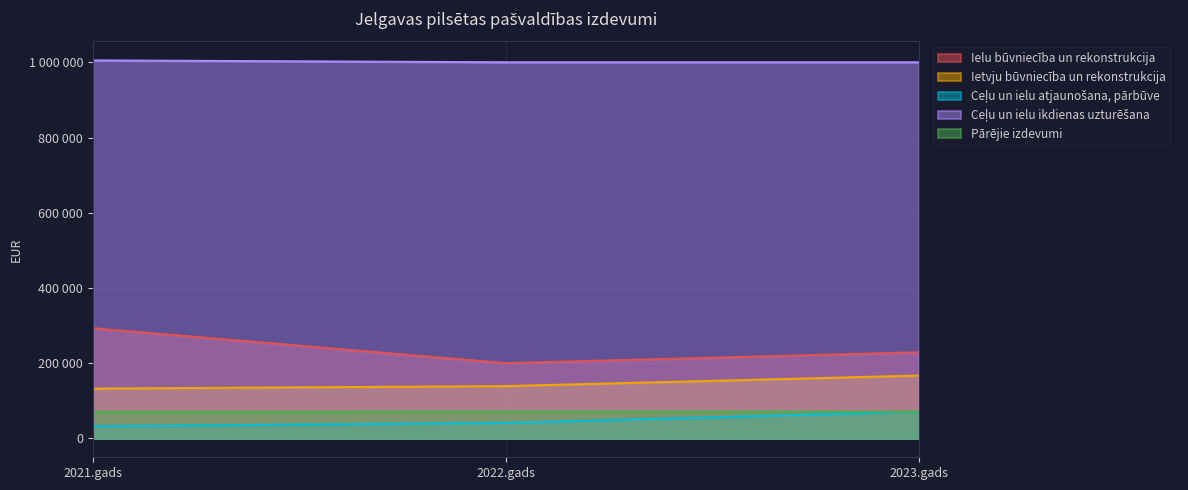

At which category is the sum across all series the highest?

2023.gads